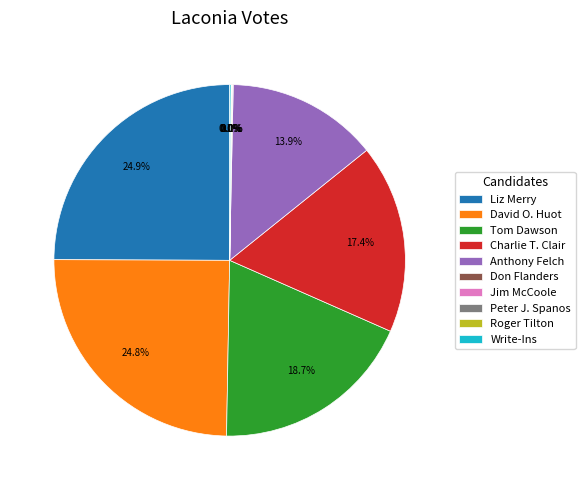

Does Liz Merry represent more than half of the total?

No